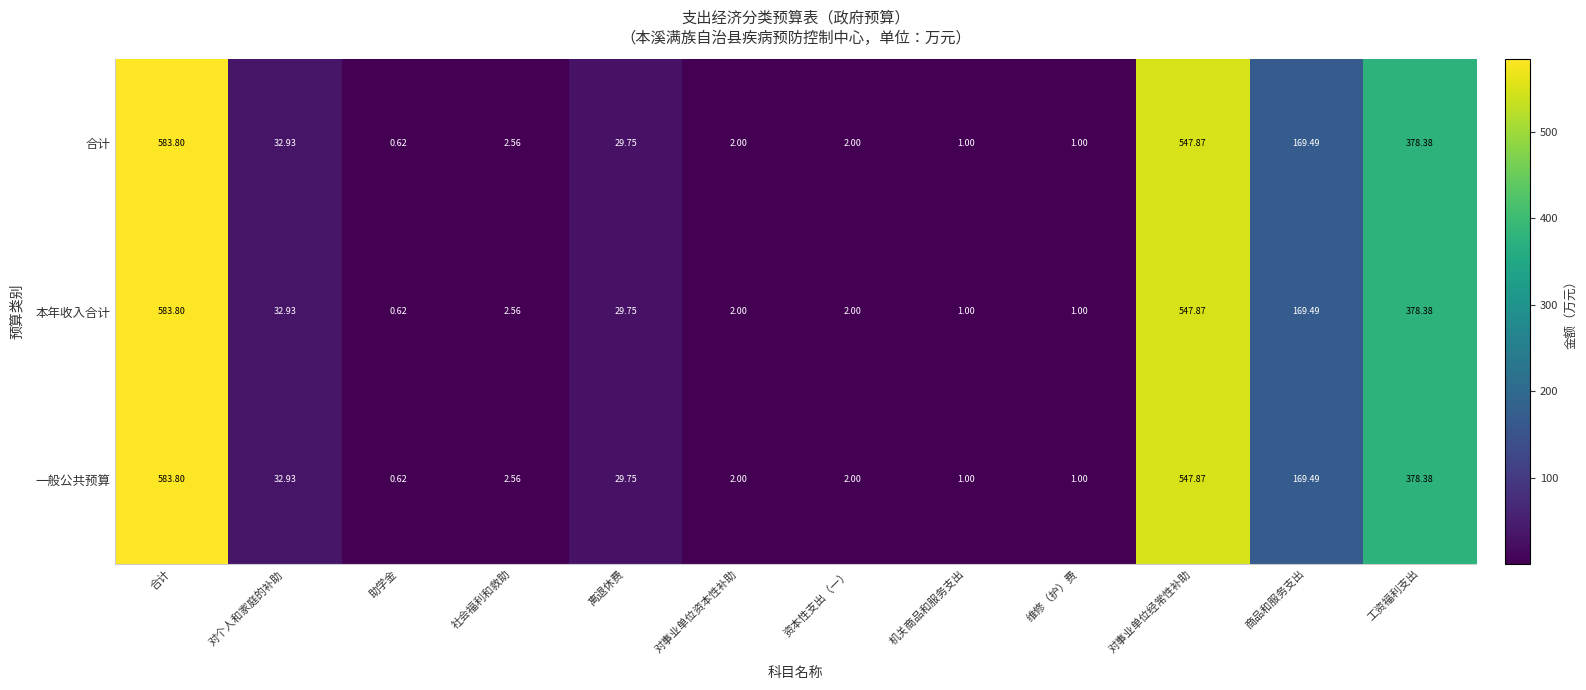

Where does the 一般公共预算 series first go above 29?

合计